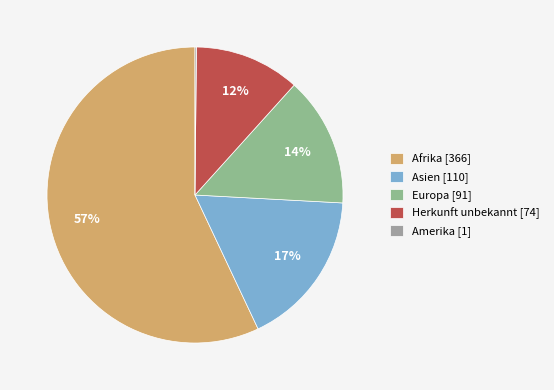

How much of the chart is everything except Asien?

82.9%